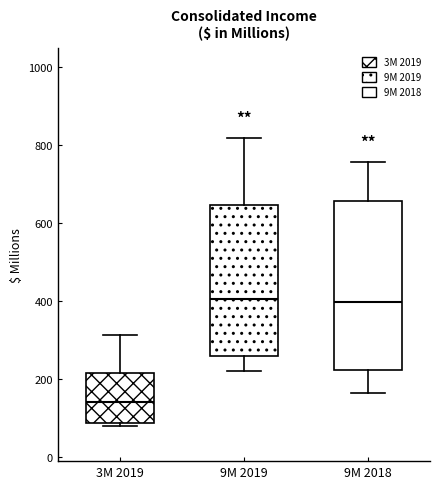

Comparing the boxes themselves (not the whiskers), which one is the tallest?

9M 2018